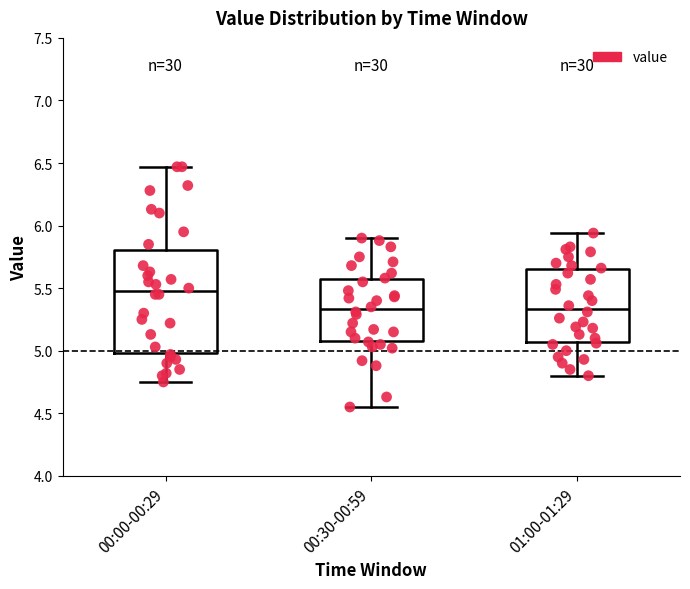

Reading left to right, read every box against the y-axis: the position of its median line, the range the box covers, and the ends of its whiskers. The values are not printed on the chart, so give them approximately, as read against the axis.

00:00-00:29: median 5.50, box 5.00 to 5.80, whiskers 4.75 to 6.45
00:30-00:59: median 5.35, box 5.10 to 5.55, whiskers 4.55 to 5.90
01:00-01:29: median 5.35, box 5.05 to 5.65, whiskers 4.80 to 5.95